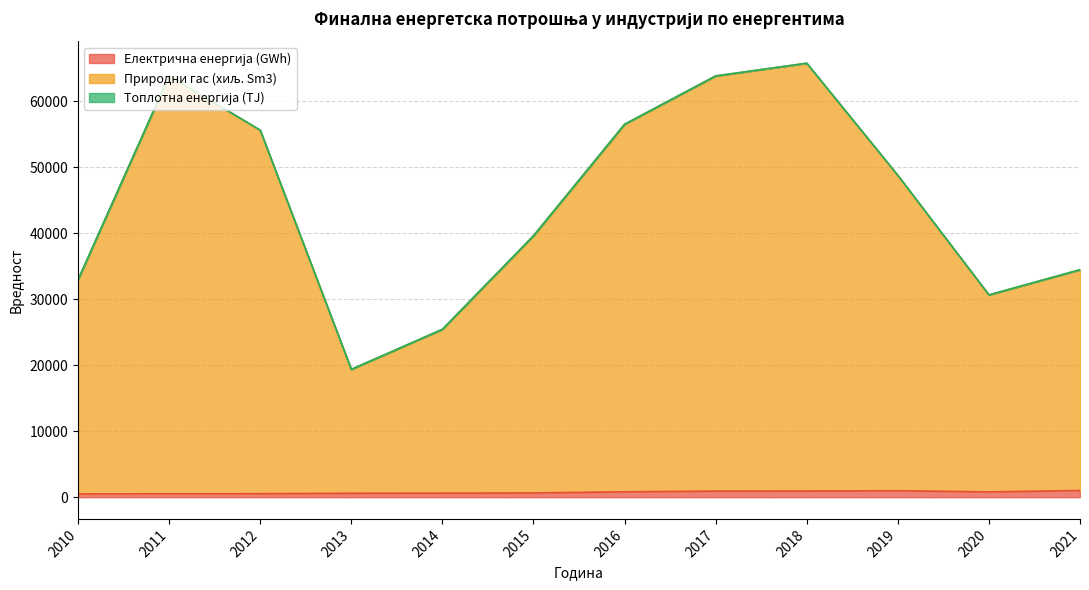

Does the chart display data point markers on the line(s)?

No